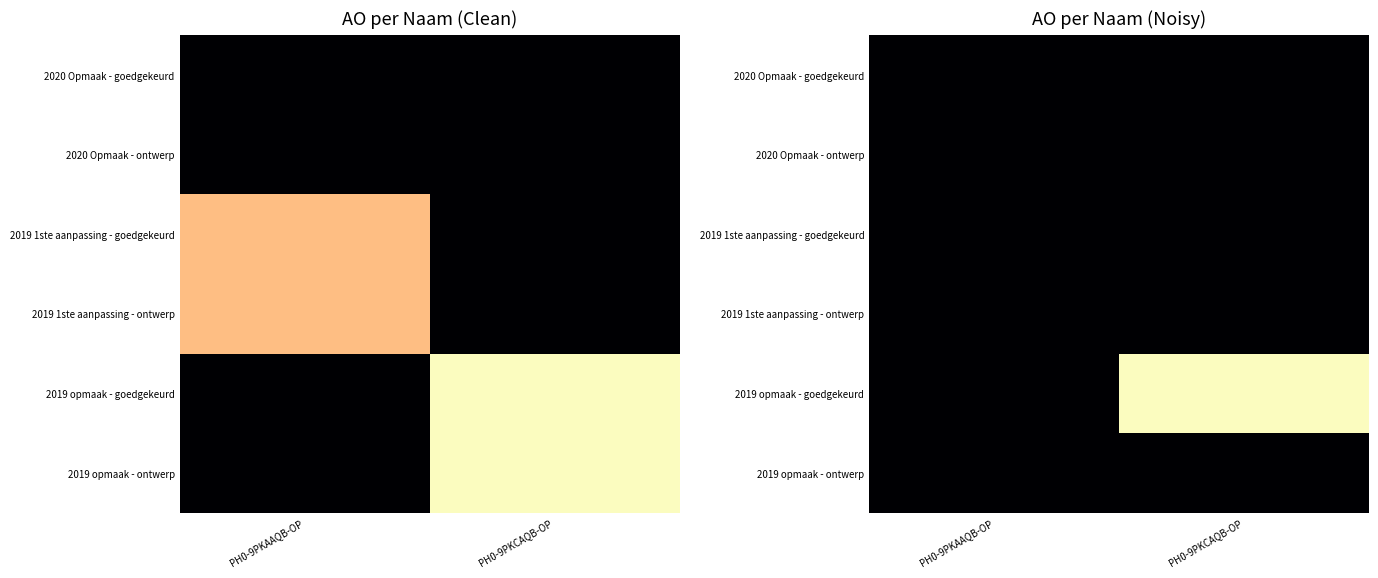

Rank the series by their maximum value, from highest to lowest.

2019 opmaak - goedgekeurd, 2020 Opmaak - goedgekeurd, 2020 Opmaak - ontwerp, 2019 1ste aanpassing - goedgekeurd, 2019 1ste aanpassing - ontwerp, 2019 opmaak - ontwerp